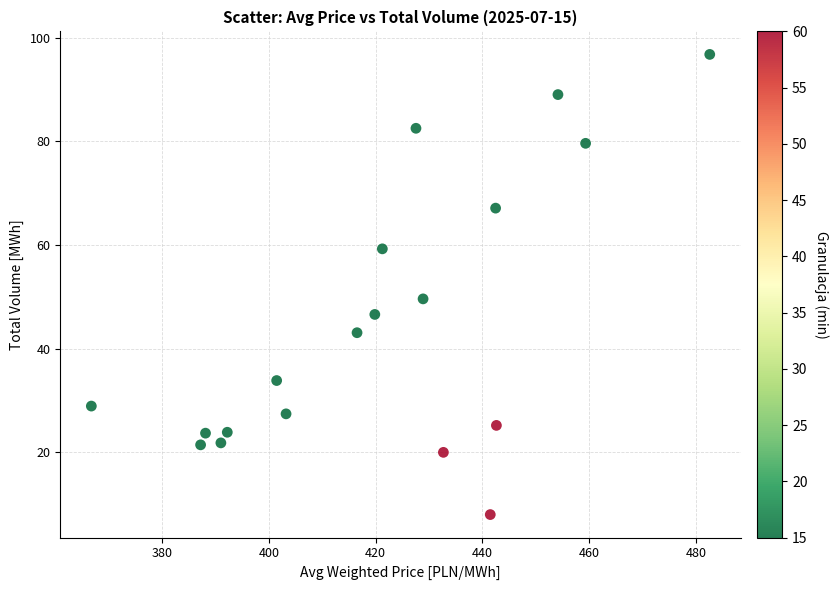

What is the range of X values (max minus min)?

115.9